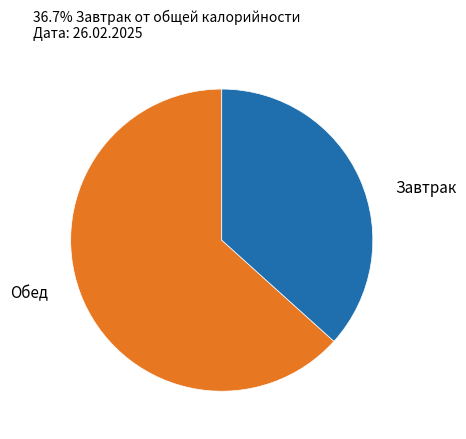

Is there any slice that represents more than half of the pie?

Yes